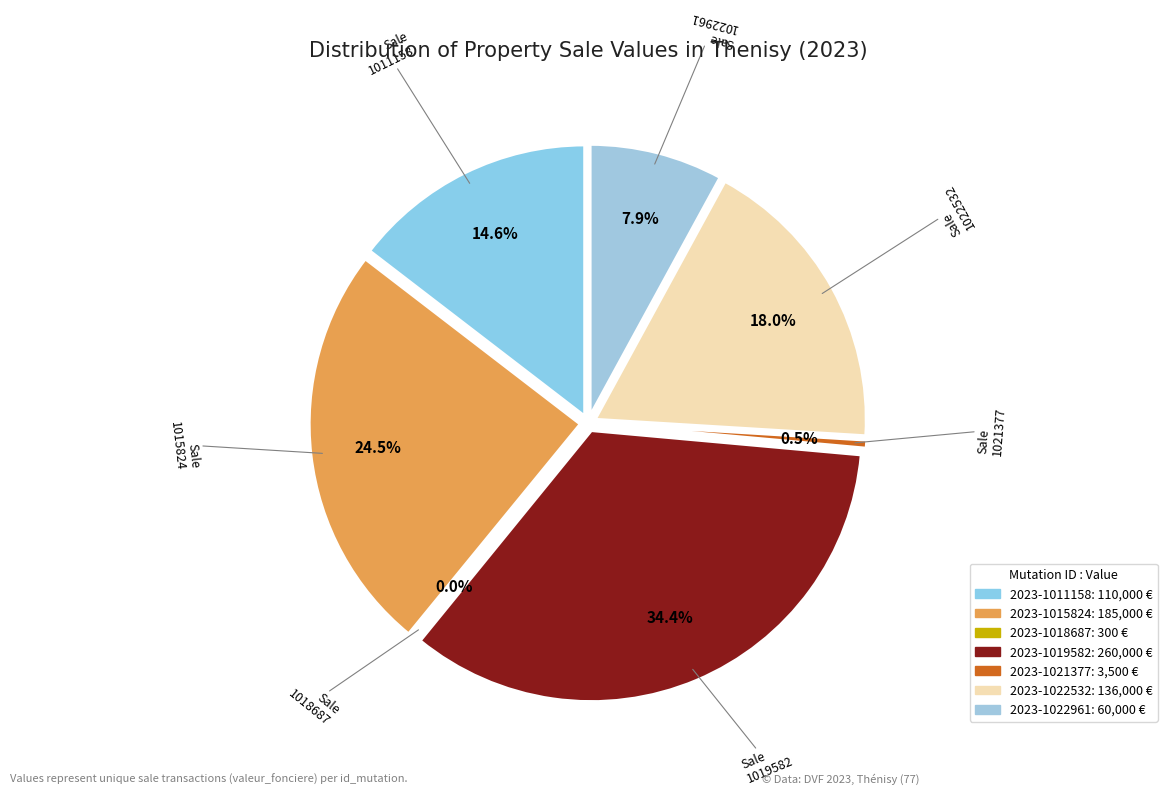

Do 2023-1021377 and 2023-1019582 together represent more than half of the pie?

No